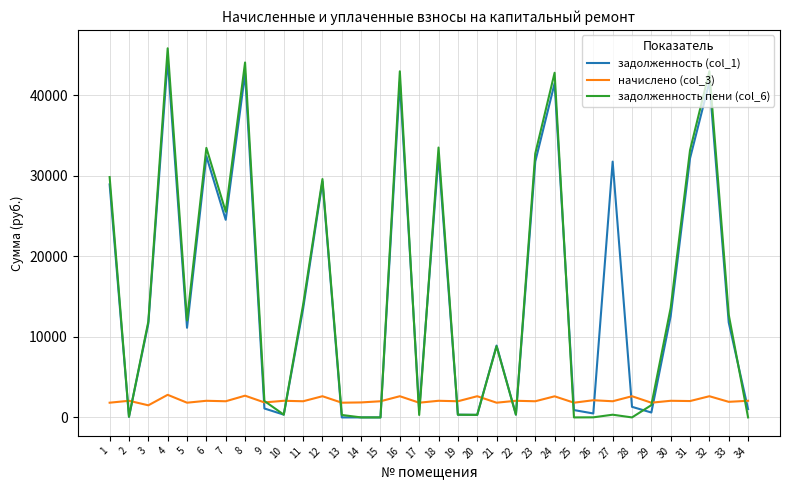

True or false: начислено (col_3) and задолженность пени (col_6) cross at least once.

True